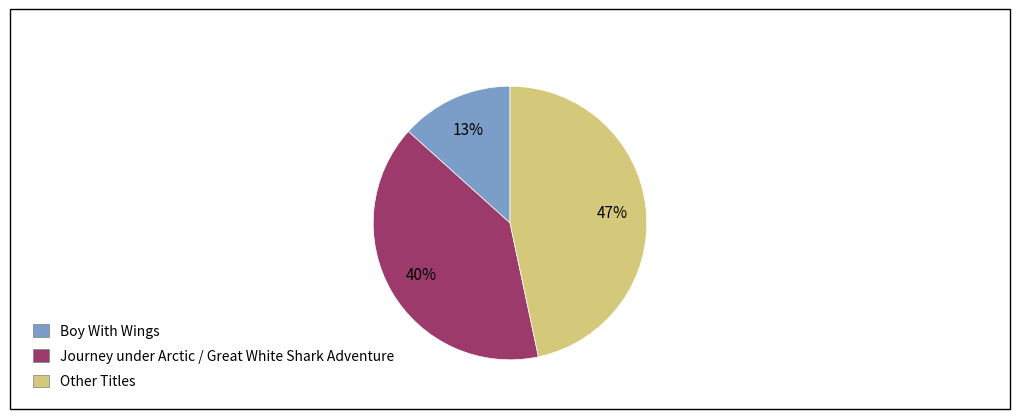

The Boy With Wings slice represents 1% of the pie. True or false?

False